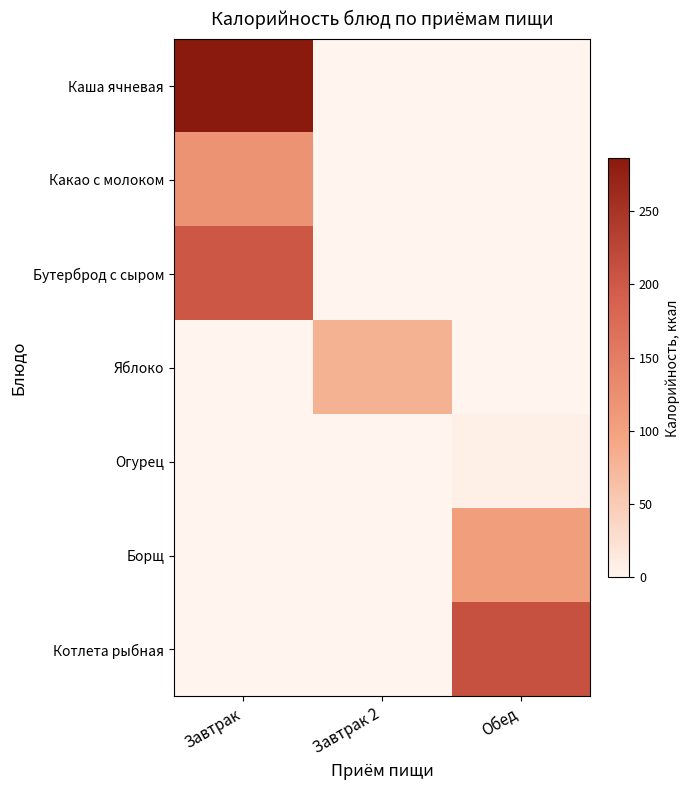

Reading left to right, what are all the values shown in this chart?

Каша ячневая: Завтрак=286	Завтрак 2=0	Обед=0
Какао с молоком: Завтрак=119	Завтрак 2=0	Обед=0
Бутерброд с сыром: Завтрак=202	Завтрак 2=0	Обед=0
Яблоко: Завтрак=0	Завтрак 2=80	Обед=0
Огурец: Завтрак=0	Завтрак 2=0	Обед=6
Борщ: Завтрак=0	Завтрак 2=0	Обед=104
Котлета рыбная: Завтрак=0	Завтрак 2=0	Обед=209